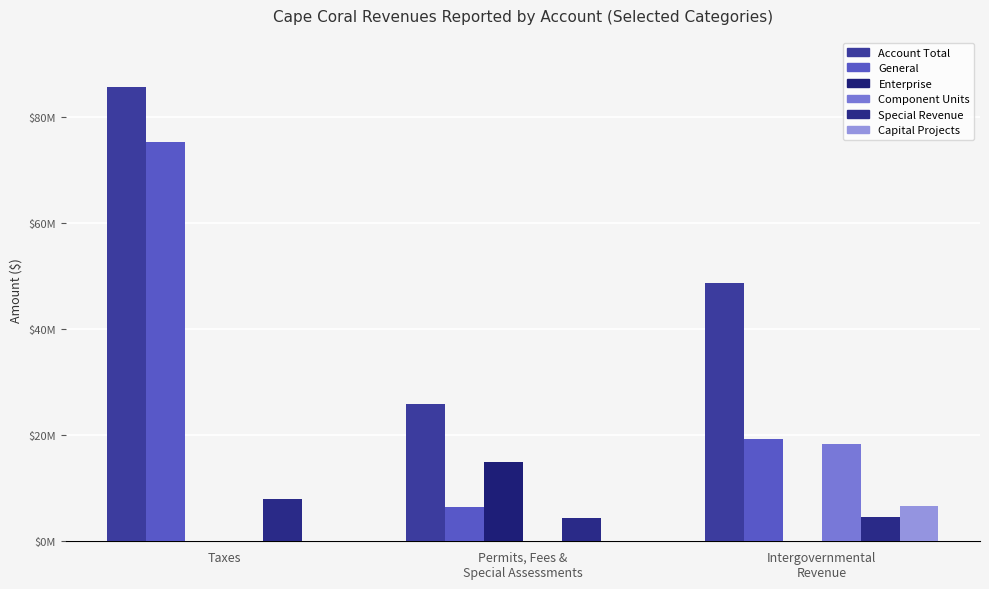

Does the chart contain stacked bars?

No